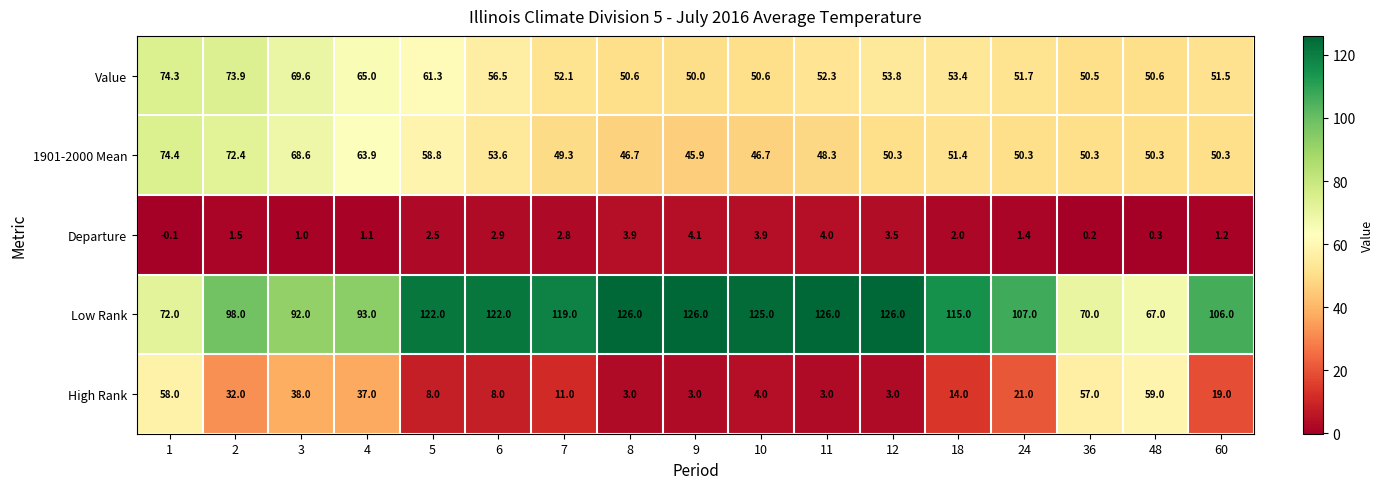

The Value series shows 44.0 at 2. True or false?

False